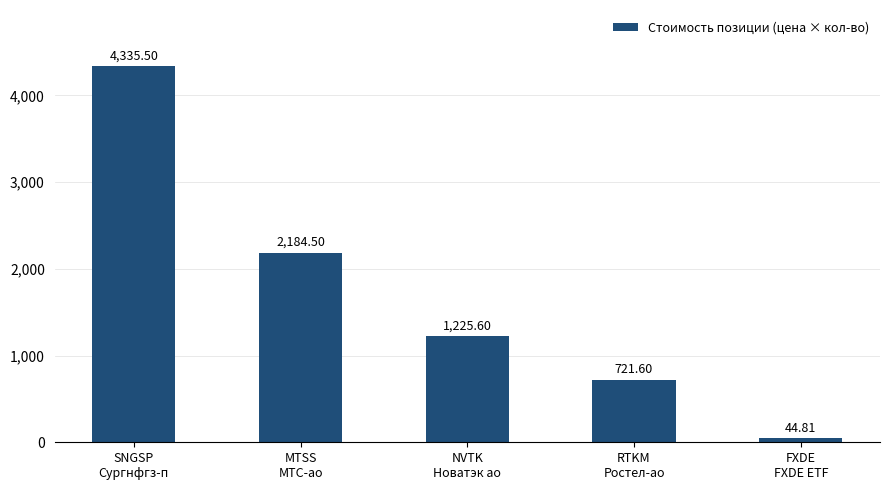

What position from the left is SNGSP
Сургнфгз-п?

1